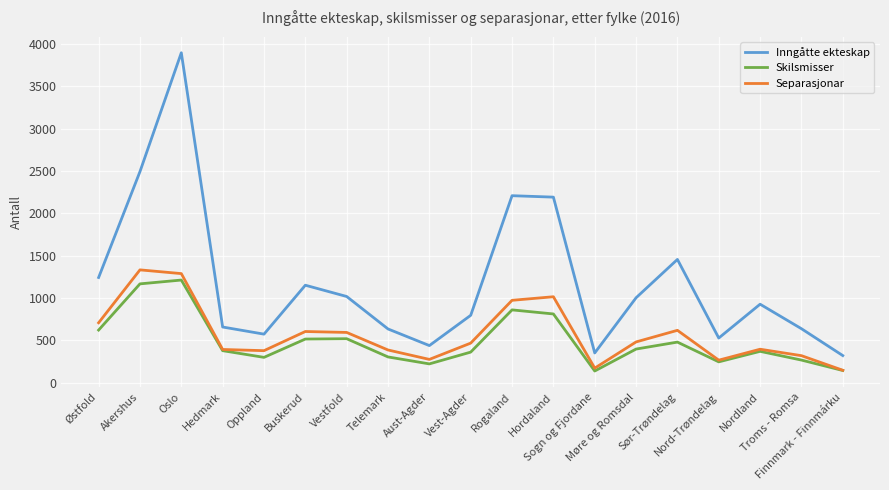

How many values in the Separasjonar series are below 469?

9